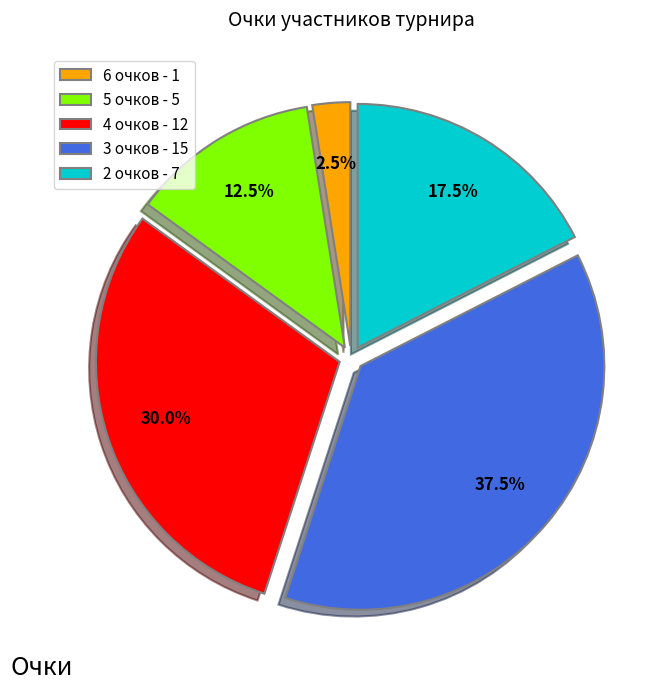

Does any single category account for the majority?

No